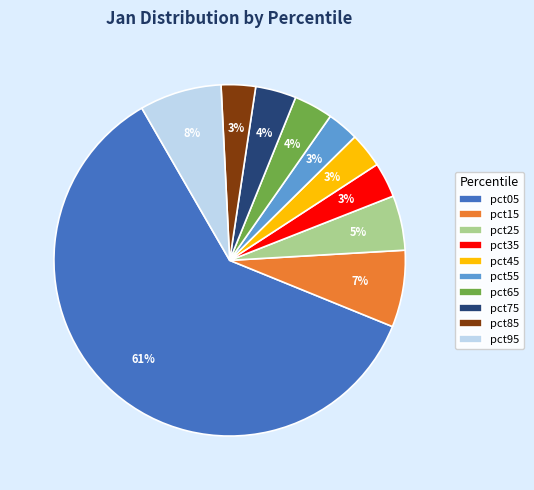

How many segments does this pie chart have?

10